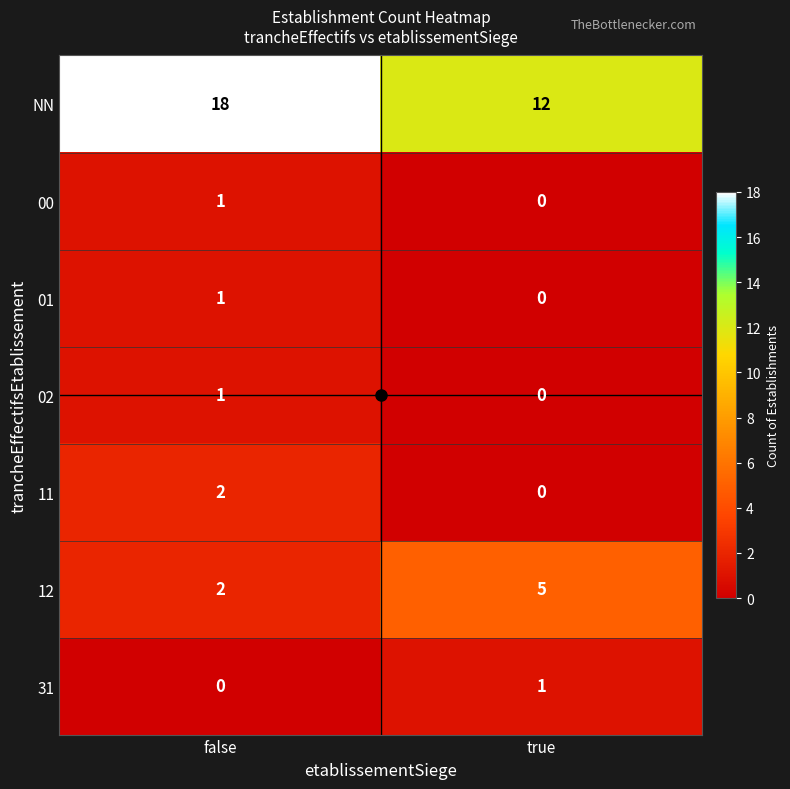

Is it true that NN equals 19 at true?

False